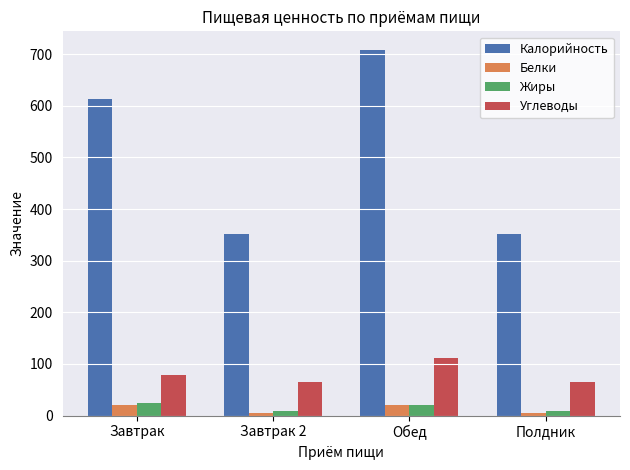

What is the maximum value for Белки?

21.5